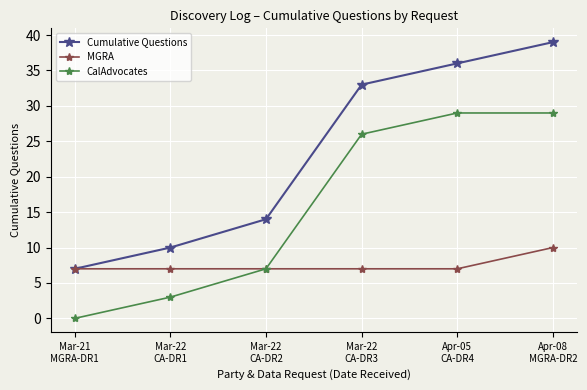

At which category is the sum across all series the highest?

Apr-08
MGRA-DR2